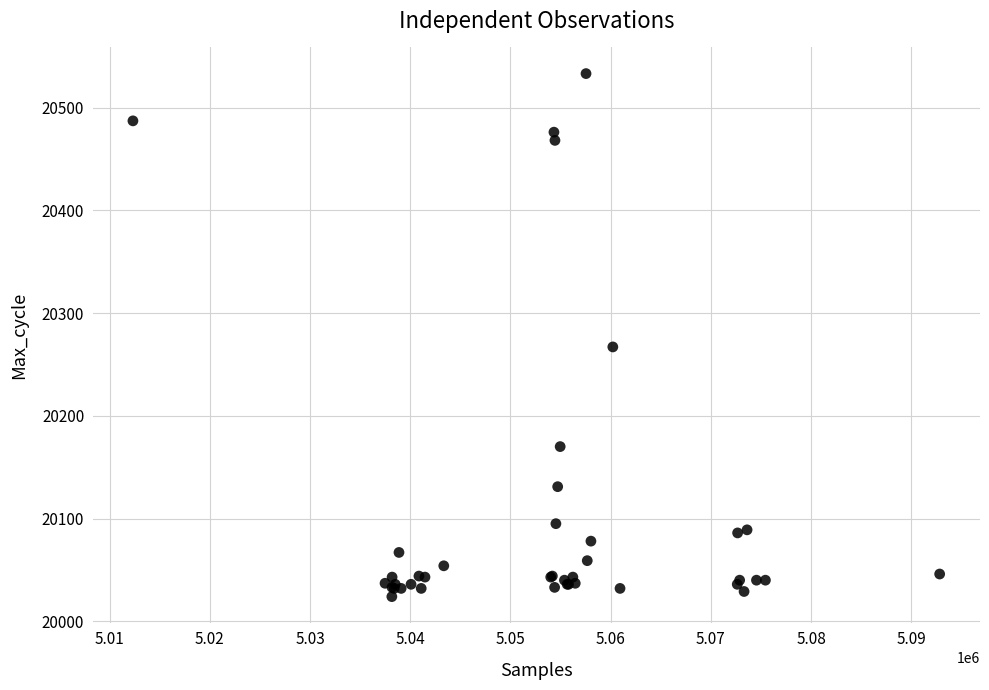

What Y value in the scatter plot is closest to 20278?

20267